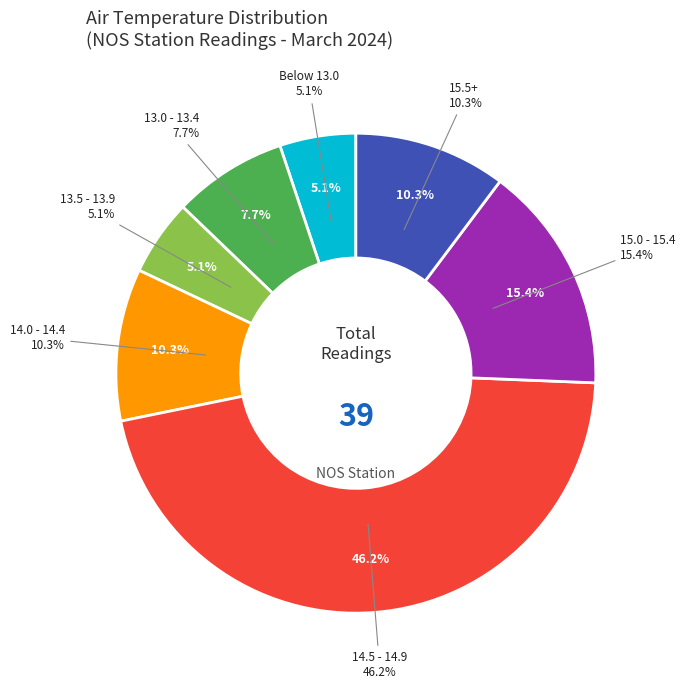

Which has a higher value, 14.4 or 14.8?

14.8